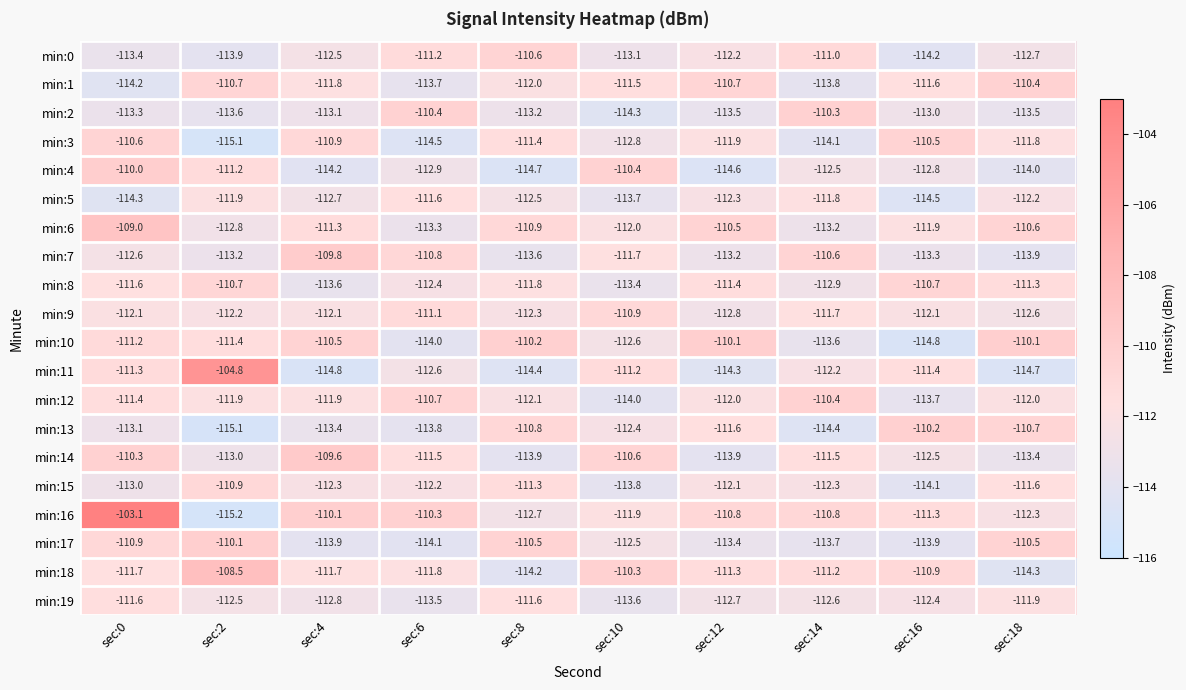

What is the total value across all series at sec:18?

-2244.5